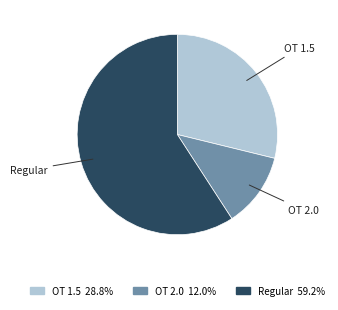

How many segments does this pie chart have?

3